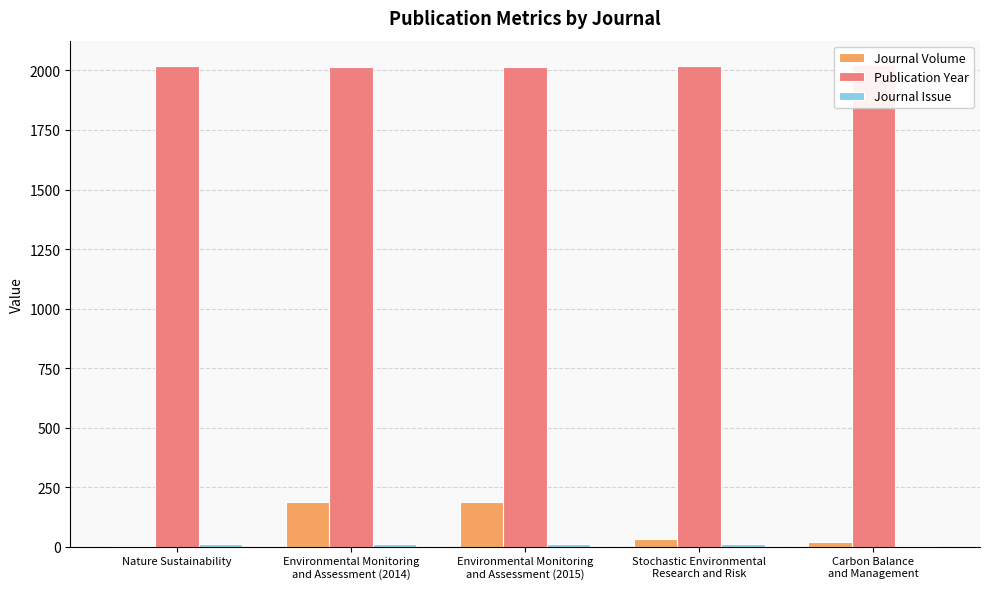

Reading left to right, what are all the values shown in this chart?

Journal Volume: Nature Sustainability=2	Environmental Monitoring
and Assessment (2014)=186	Environmental Monitoring
and Assessment (2015)=187	Stochastic Environmental
Research and Risk=32	Carbon Balance
and Management=19
Publication Year: Nature Sustainability=2019	Environmental Monitoring
and Assessment (2014)=2014	Environmental Monitoring
and Assessment (2015)=2015	Stochastic Environmental
Research and Risk=2018	Carbon Balance
and Management=2024
Journal Issue: Nature Sustainability=10	Environmental Monitoring
and Assessment (2014)=9	Environmental Monitoring
and Assessment (2015)=11	Stochastic Environmental
Research and Risk=9	Carbon Balance
and Management=1